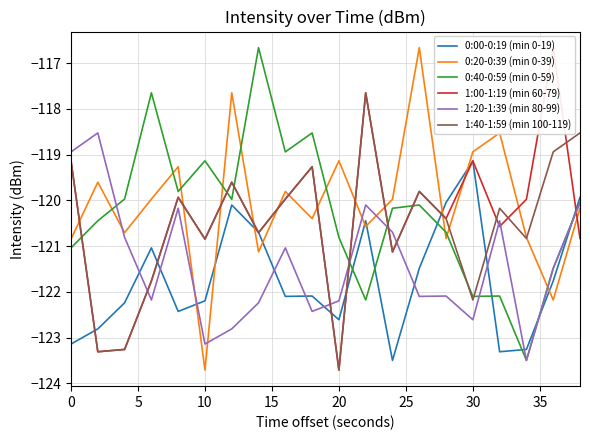

What is the average value of the 0:40-0:59 (min 0-59) series?

-120.3